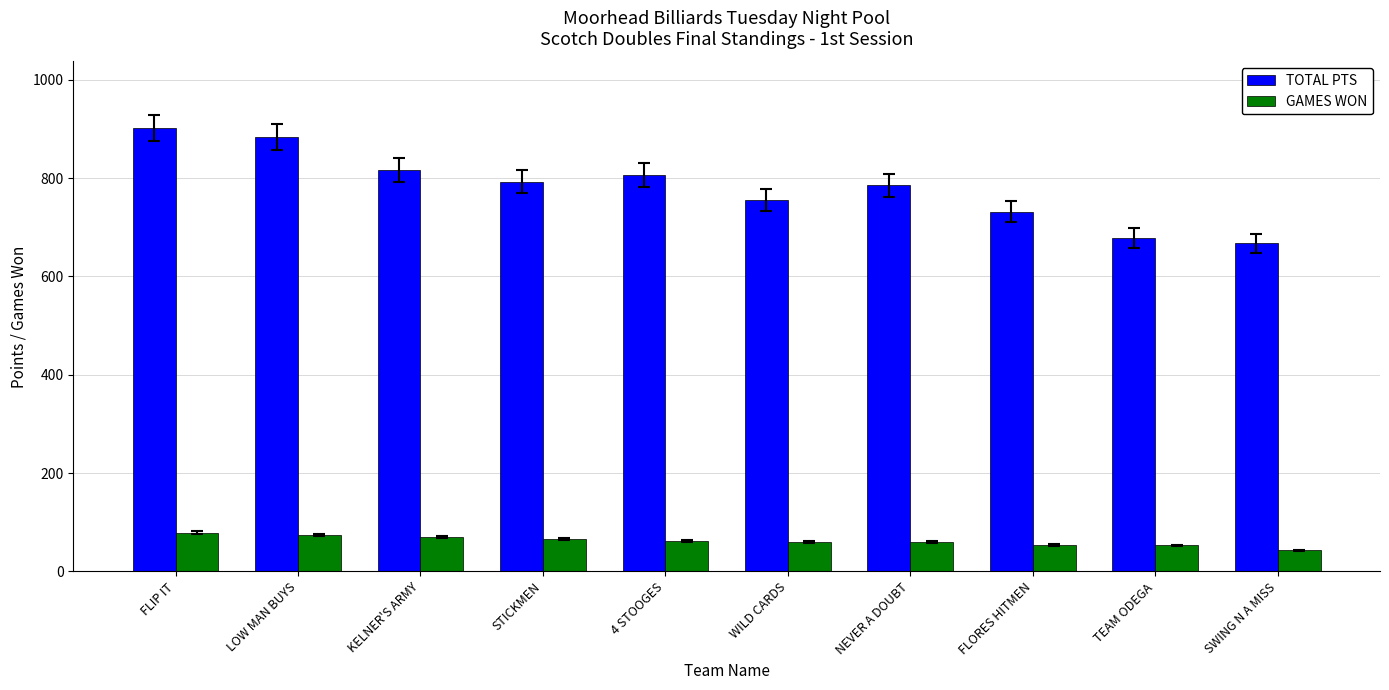

The TOTAL PTS series shows 197 at TEAM ODEGA. True or false?

False